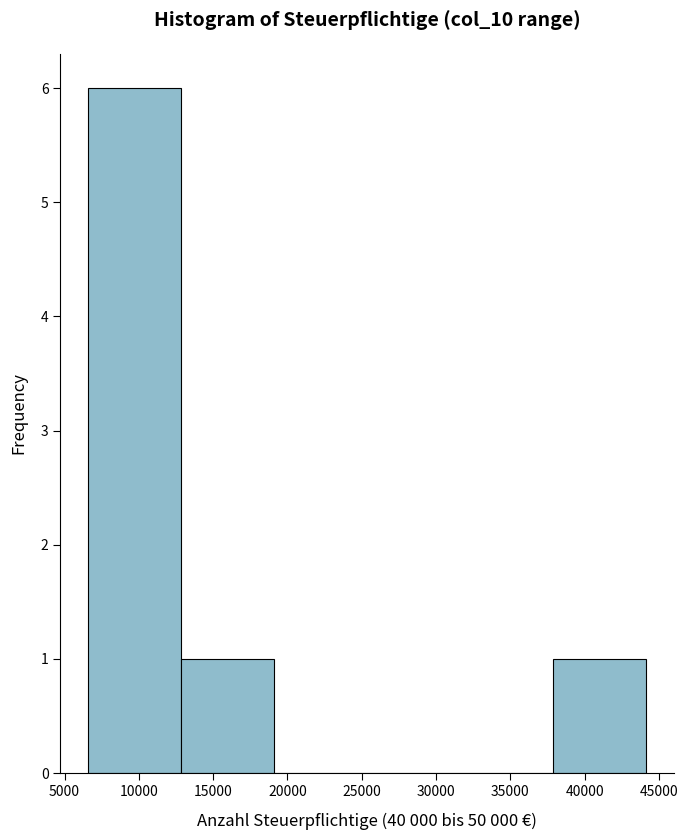

Reading left to right, transcribe this chart: for each bar, give the range it covers on the x-axis and its height. Neither the bar edges nor the heights are printed on the chart, so give them approximately, as read against the axes.

6500 to 13000: 6
13000 to 19000: 1
19000 to 25500: 0
25500 to 31500: 0
31500 to 38000: 0
38000 to 44000: 1